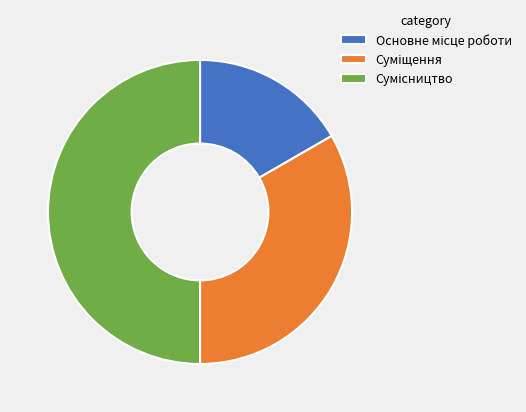

Does any single category account for the majority?

No